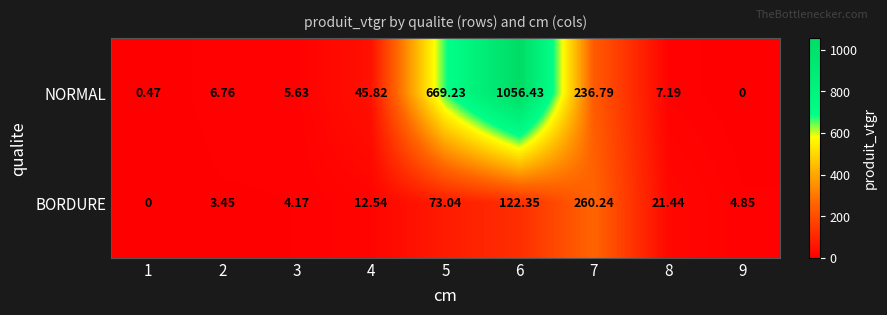

At 3, list the series in order from largest to smallest.

NORMAL, BORDURE